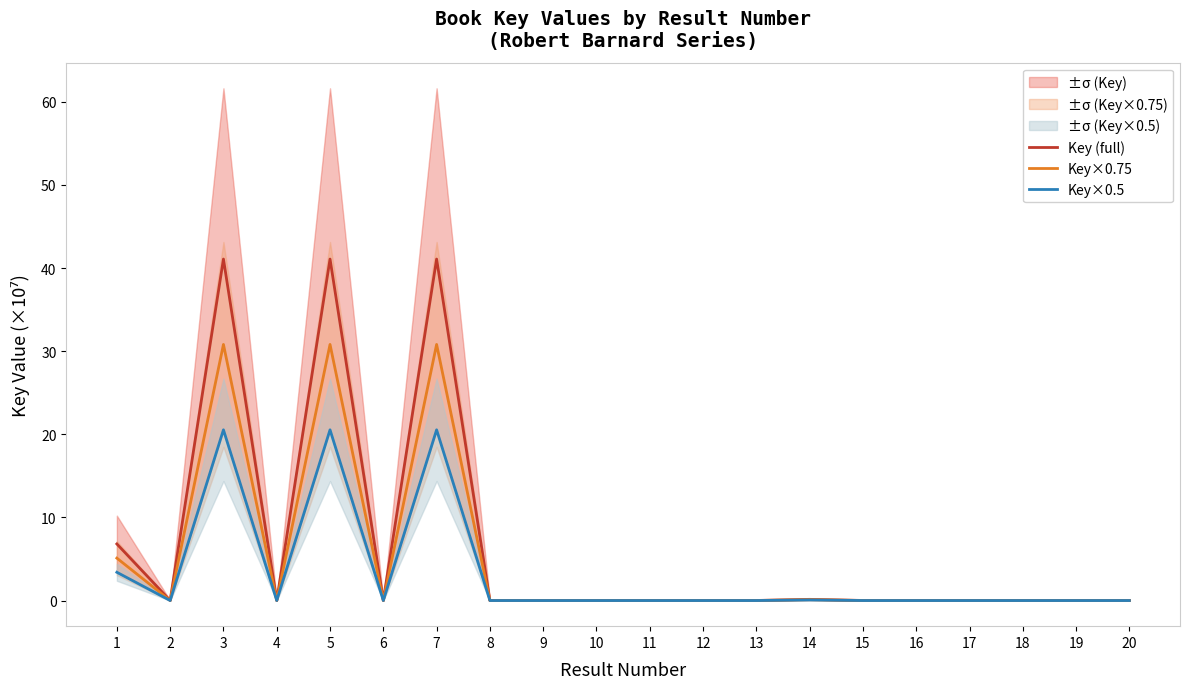

At which category is the sum across all series the highest?

7